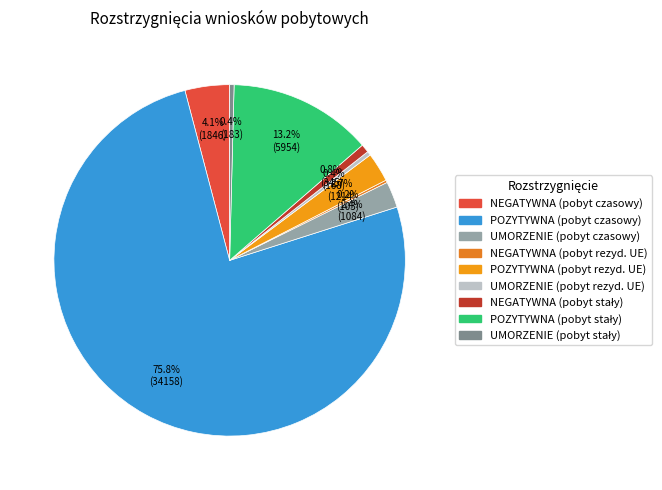

To the nearest percent, what portion does UMORZENIE (pobyt czasowy) represent?

2%